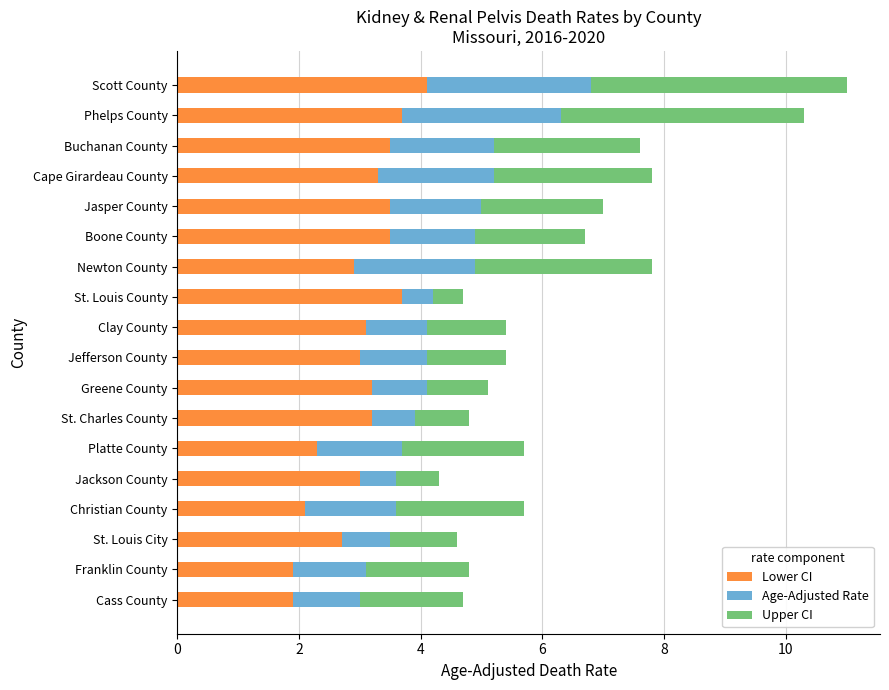

What is the difference between the Lower CI values at Platte County and Clay County?

0.8